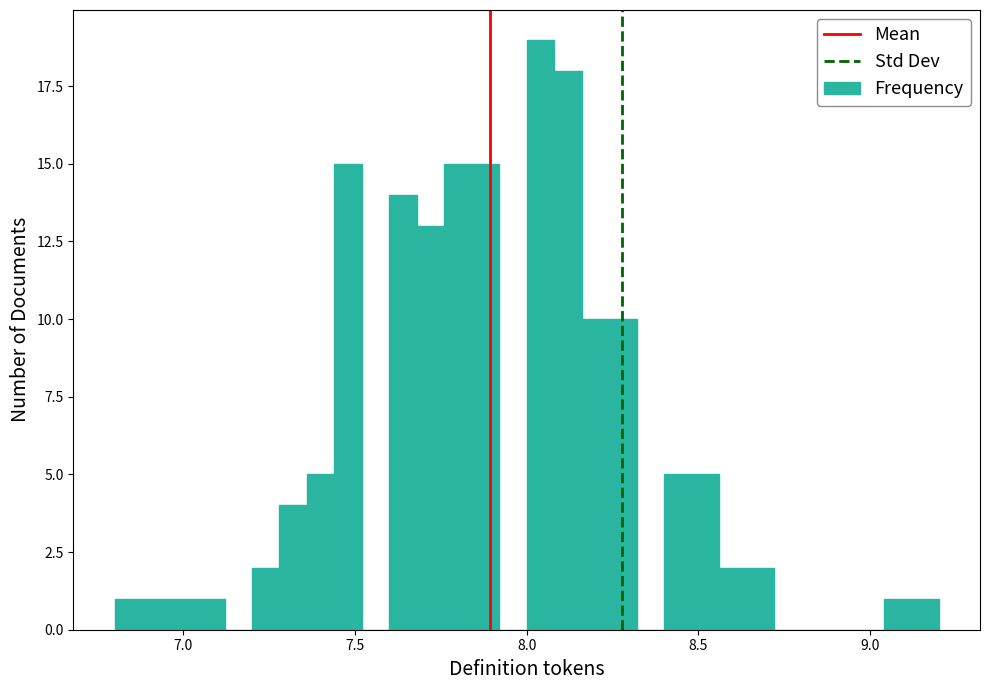

Around what value on the x-axis is the tallest bar? Give the approximate position of its centre, as read against the axis.

8.05